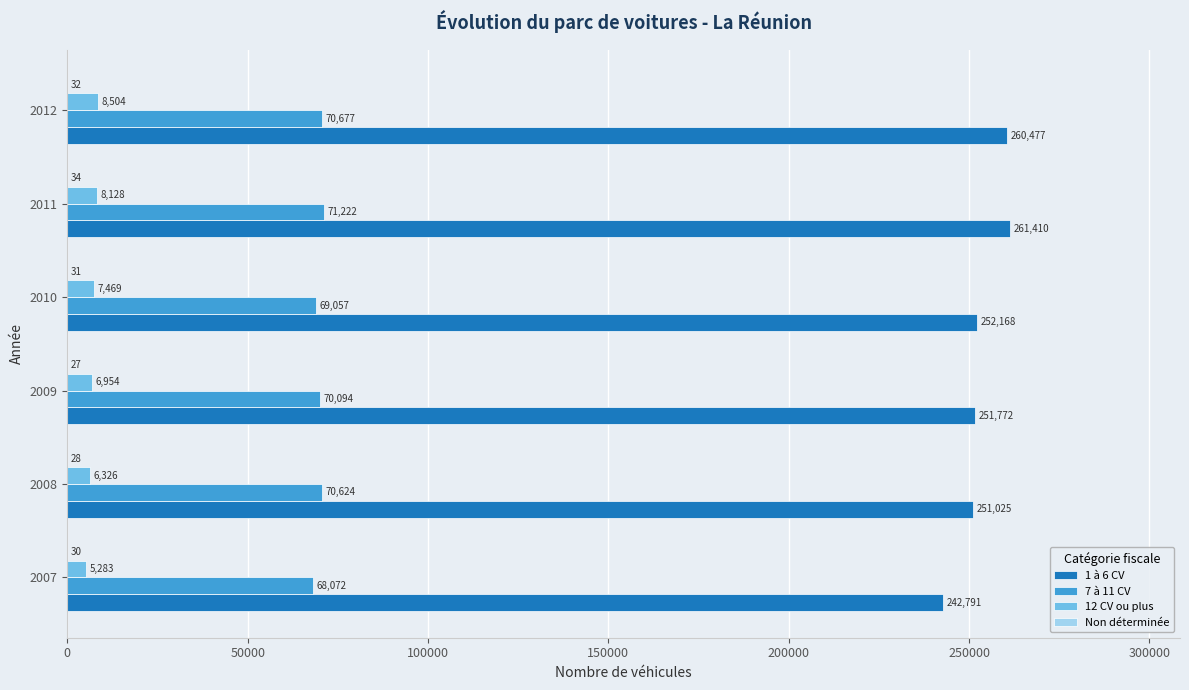

The value of 7 à 11 CV at 2009 is 91561. True or false?

False